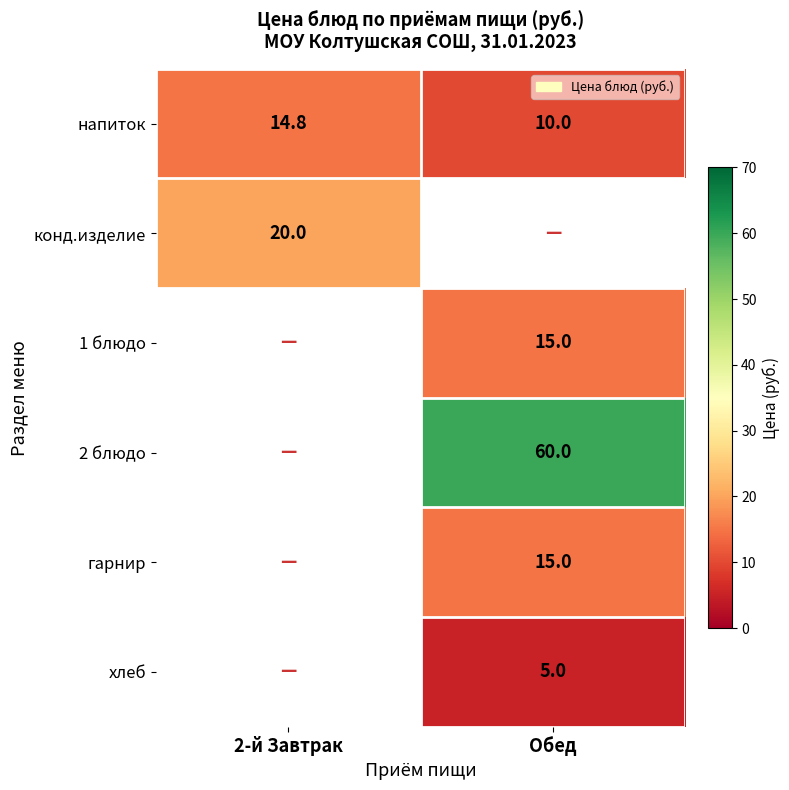

Which category has the lowest value in the напиток series?

Обед